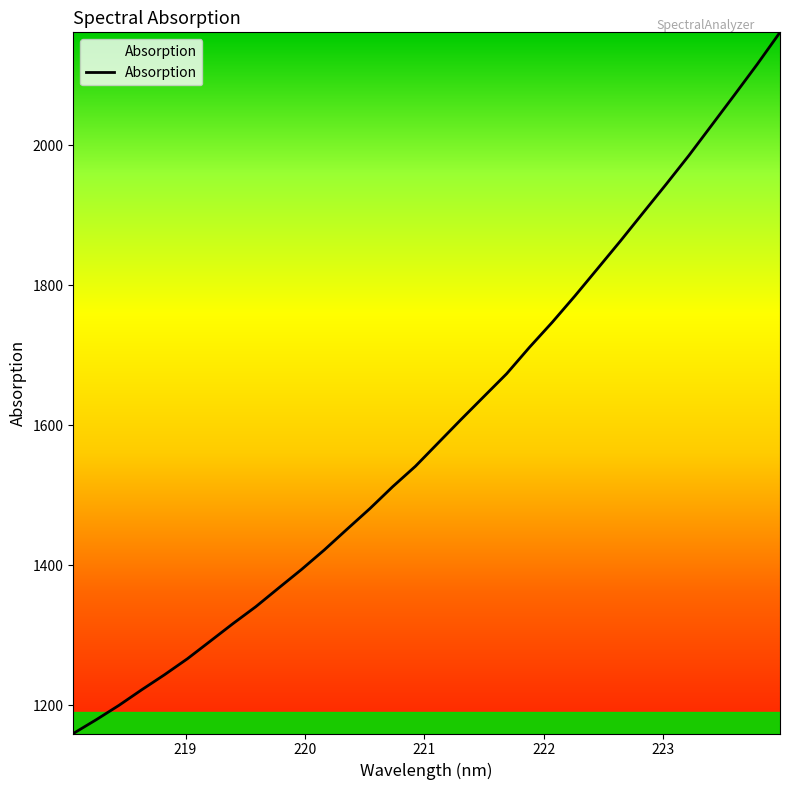

What is the greatest value displayed?

2161.5